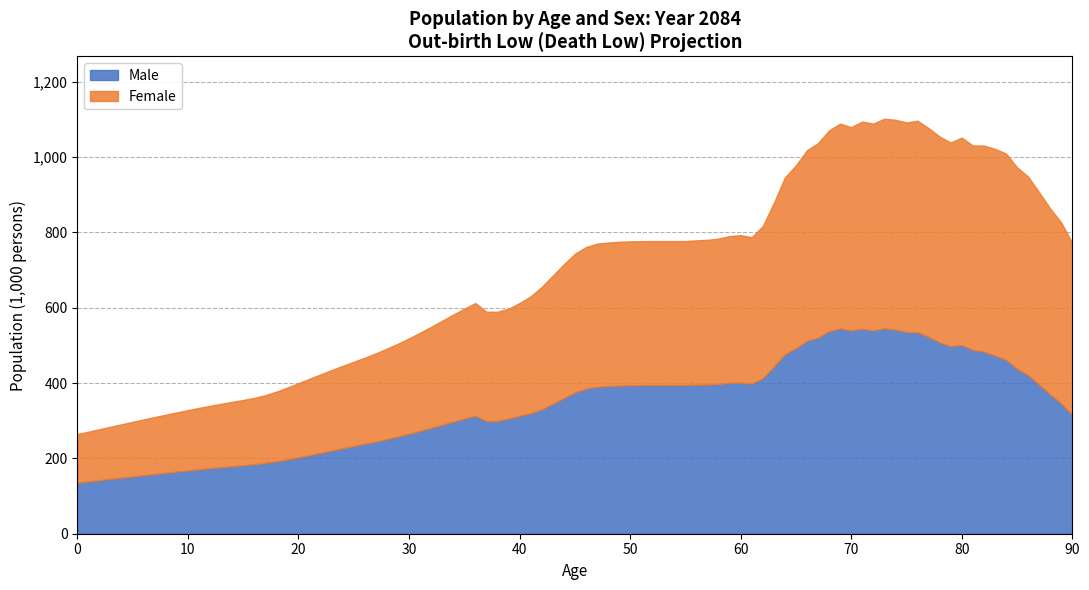

Which series has the widest spread of values?

Female